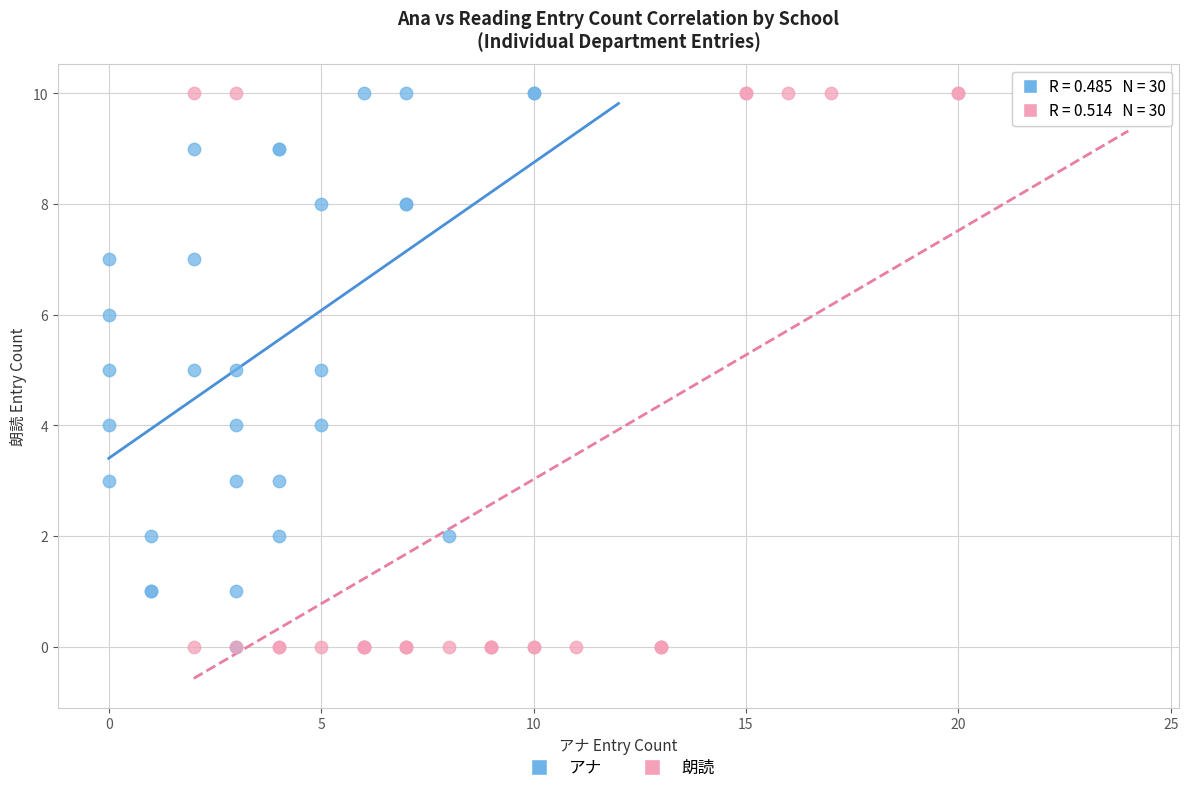

What are all the series names shown in the legend?

アナ, 朗読